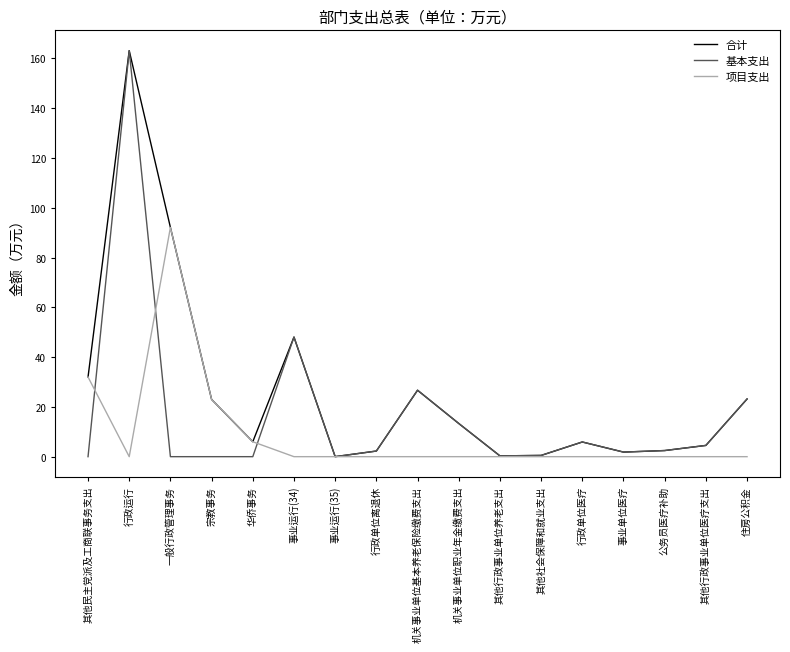

The 项目支出 series shows 0.0 at 事业运行(34). True or false?

True